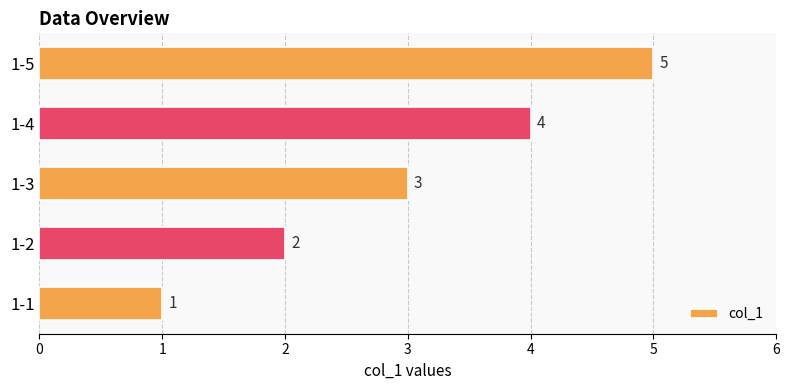

Where is the data nearest to the value 3?

1-3